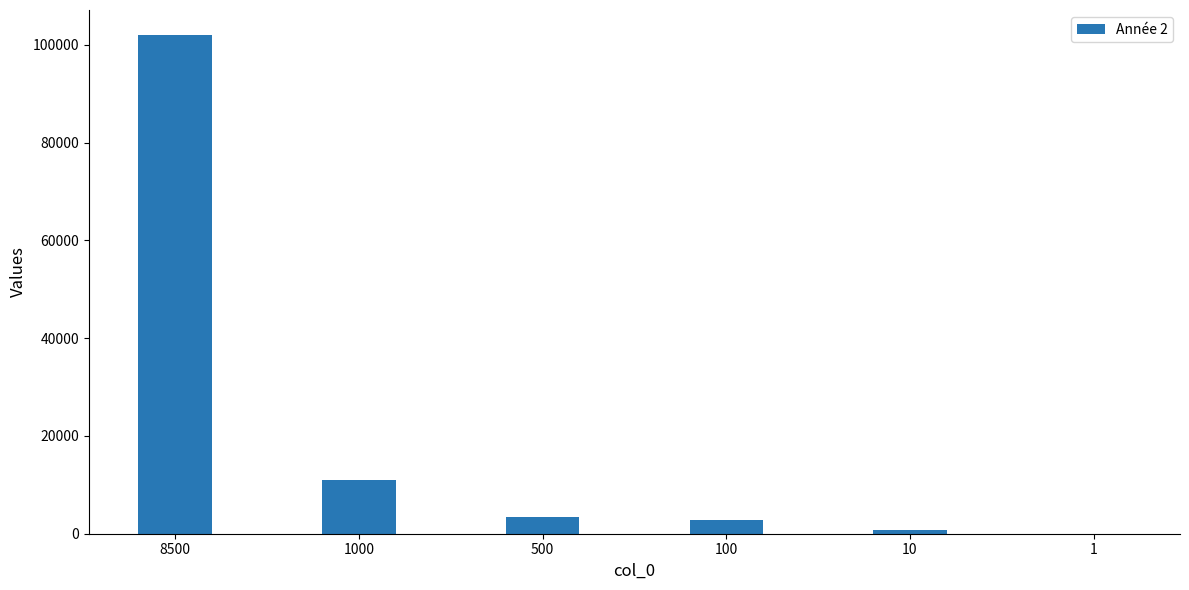

How many distinct data groups are displayed?

1